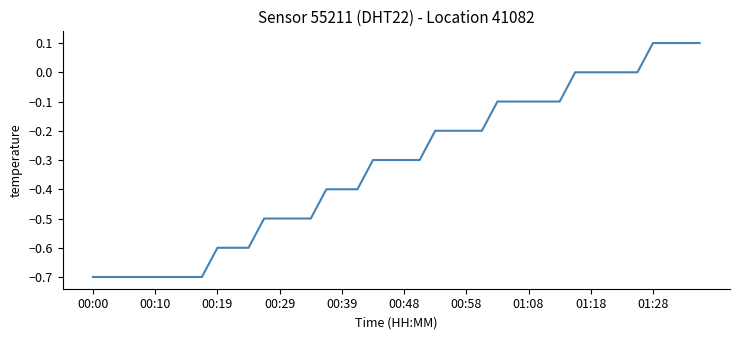

What is the difference between the maximum and minimum values?

0.8